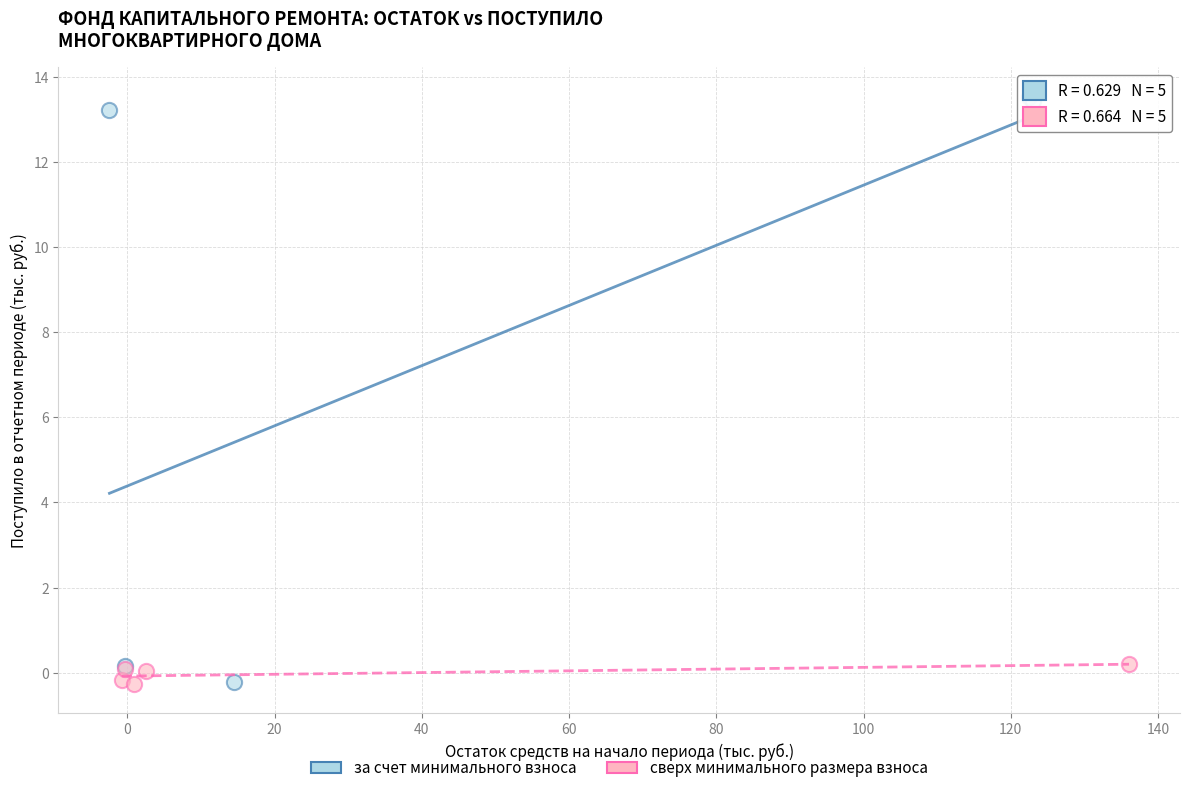

Which series has the widest spread of Y values?

за счет минимального взноса